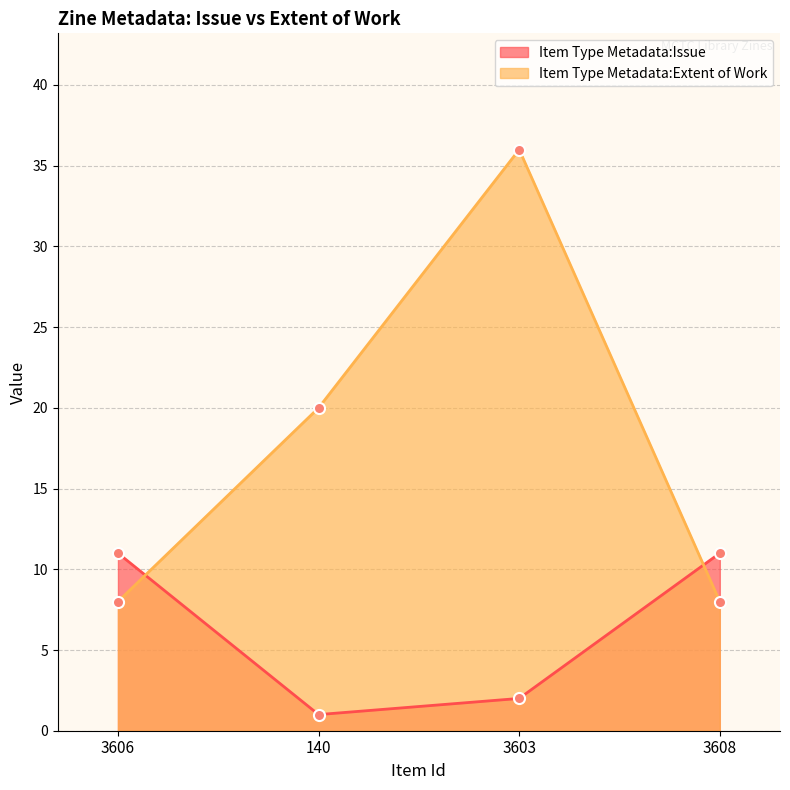

How many Item Type Metadata:Extent of Work values are between 8 and 36?

4